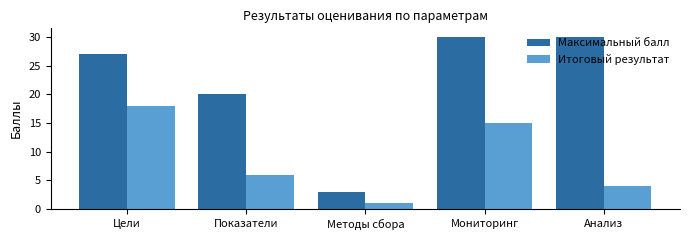

How many Максимальный балл values are between 20 and 30?

4